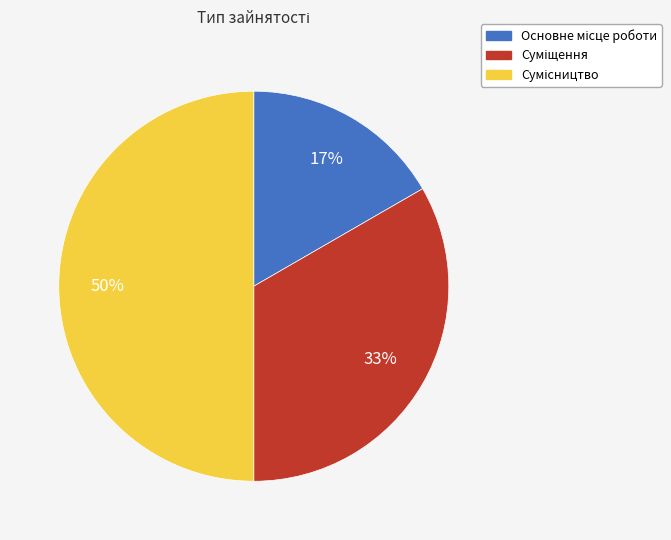

To the nearest percent, what is the difference between the largest and smallest slice percentages?

33%